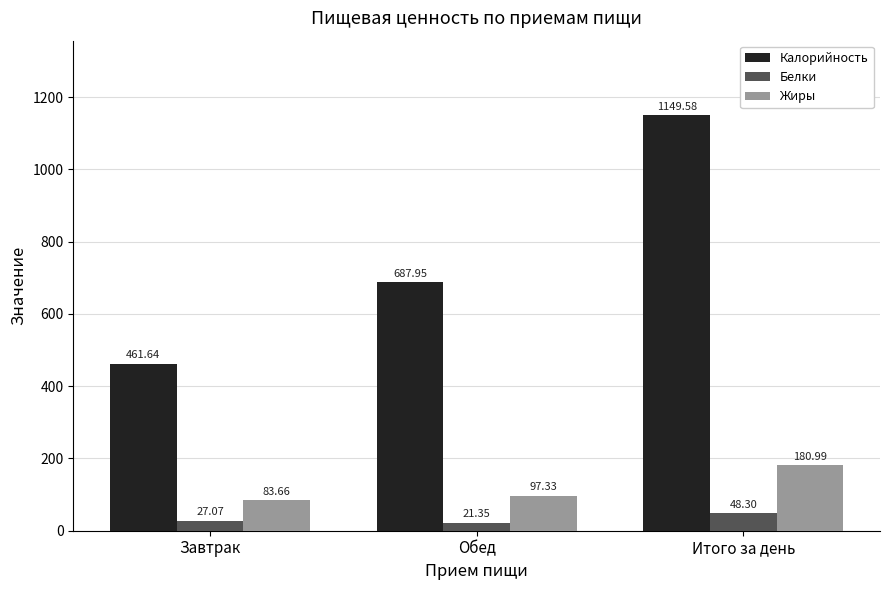

What is the maximum value shown in the chart?

1149.6